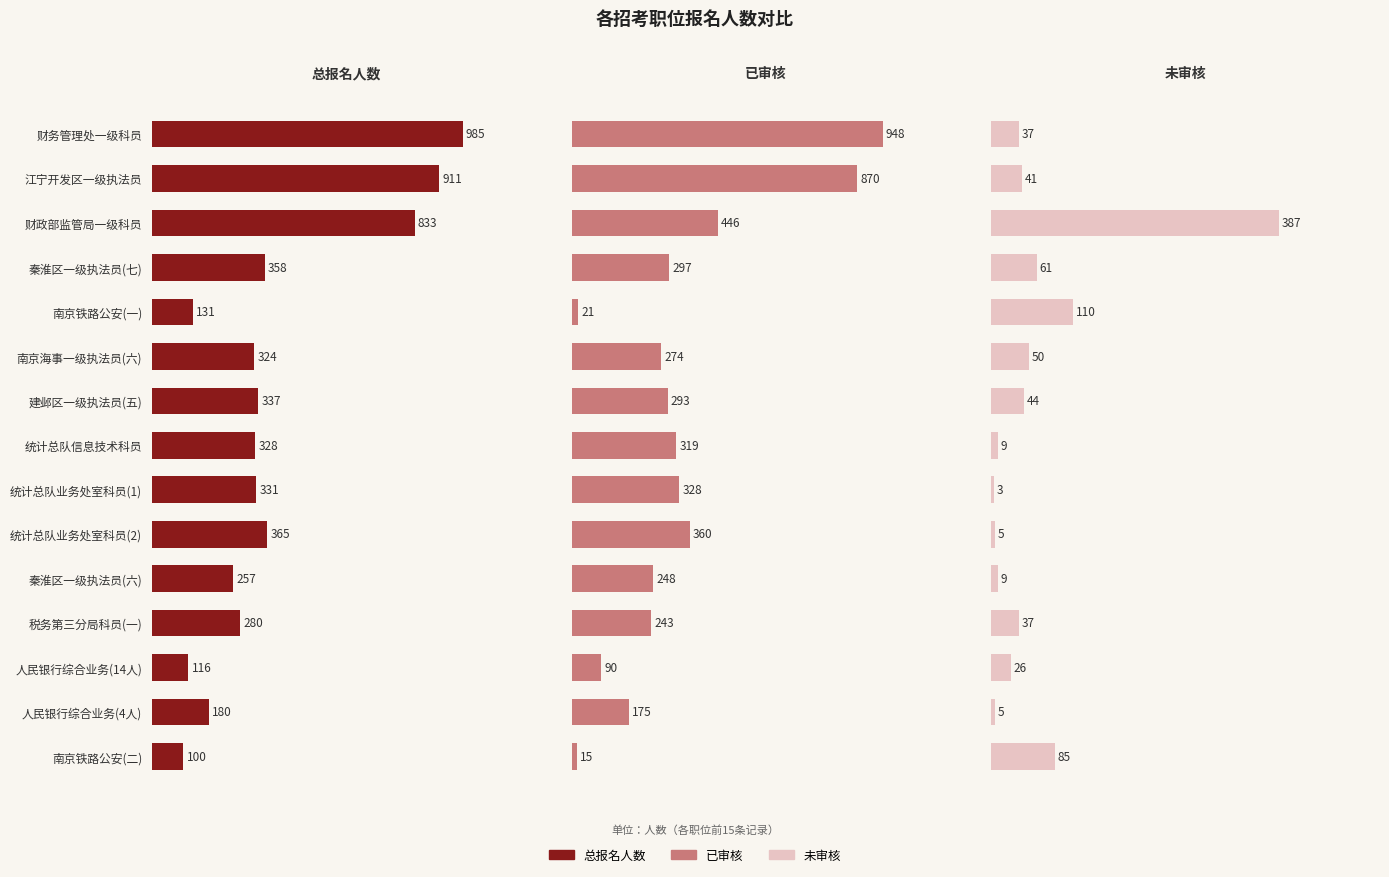

Is it true that 已审核 equals 248 at 秦淮区一级执法员(六)?

True